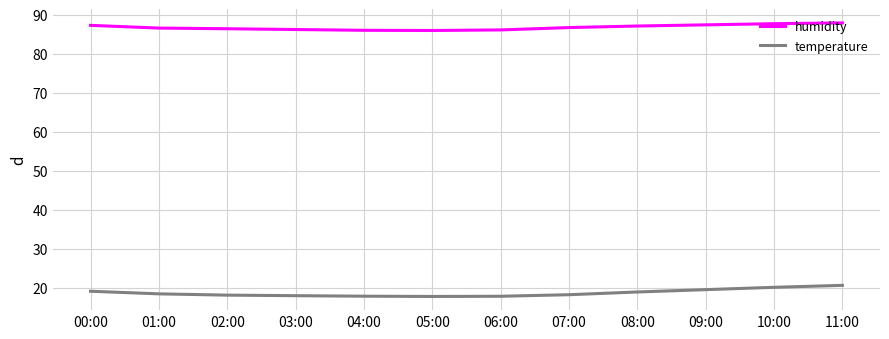

What is the total value across all series at 02:00?

104.6